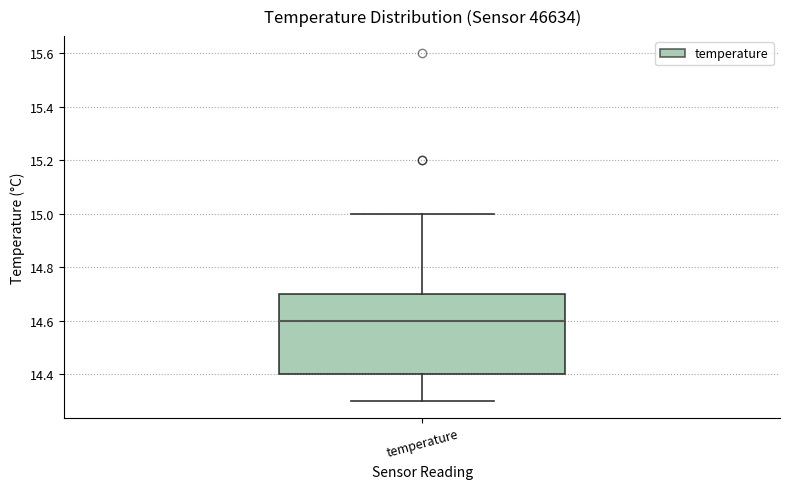

Where is the lower edge of the box for temperature on the y-axis? The values are not printed on the chart, so give them approximately, as read against the axis.

14.4